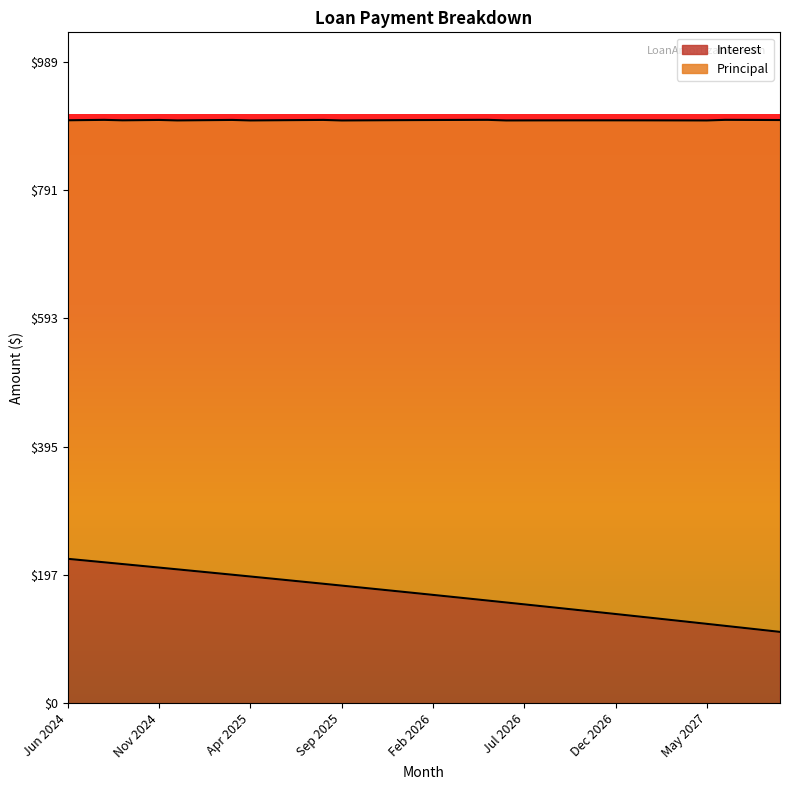

The value of Interest at Dec 2026 is 137.4. True or false?

True